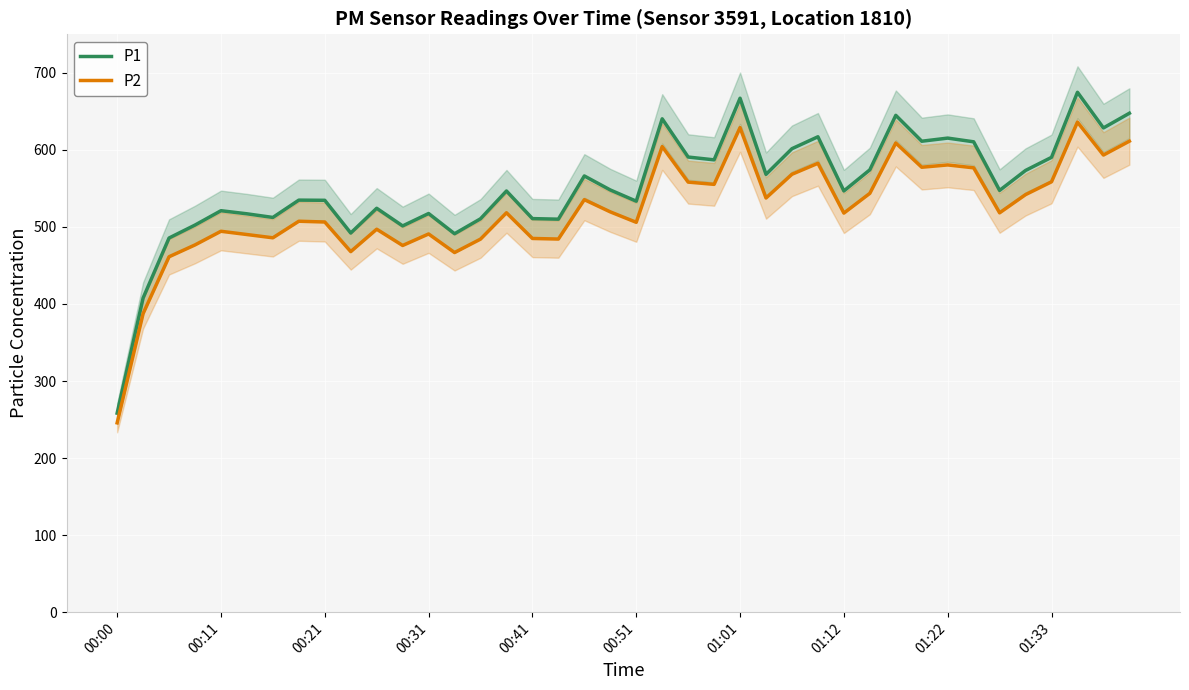

What is the lowest value of the P2 series?

245.7